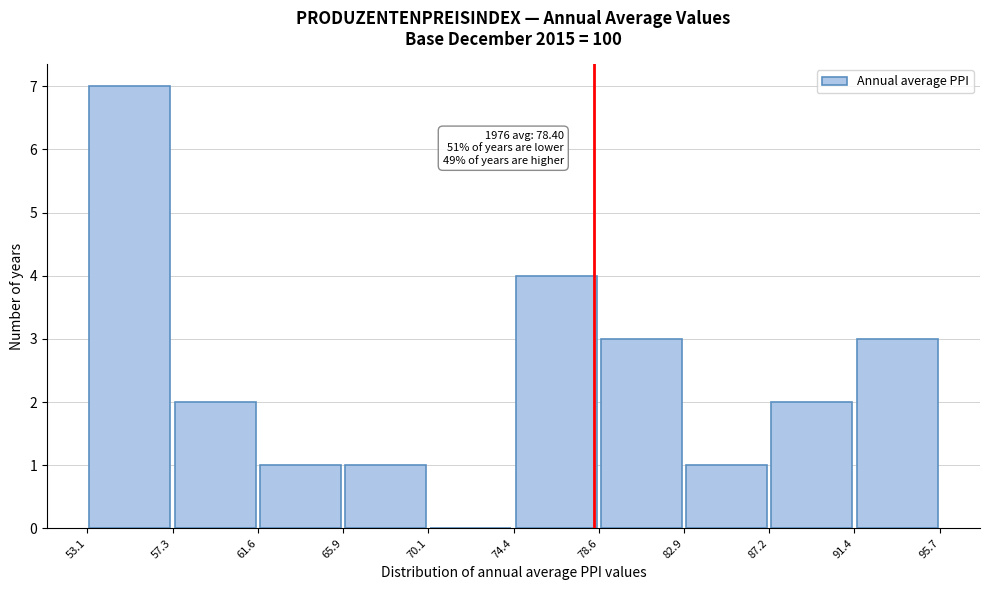

Over which range of the x-axis is the bar tallest?

53.1 to 57.3